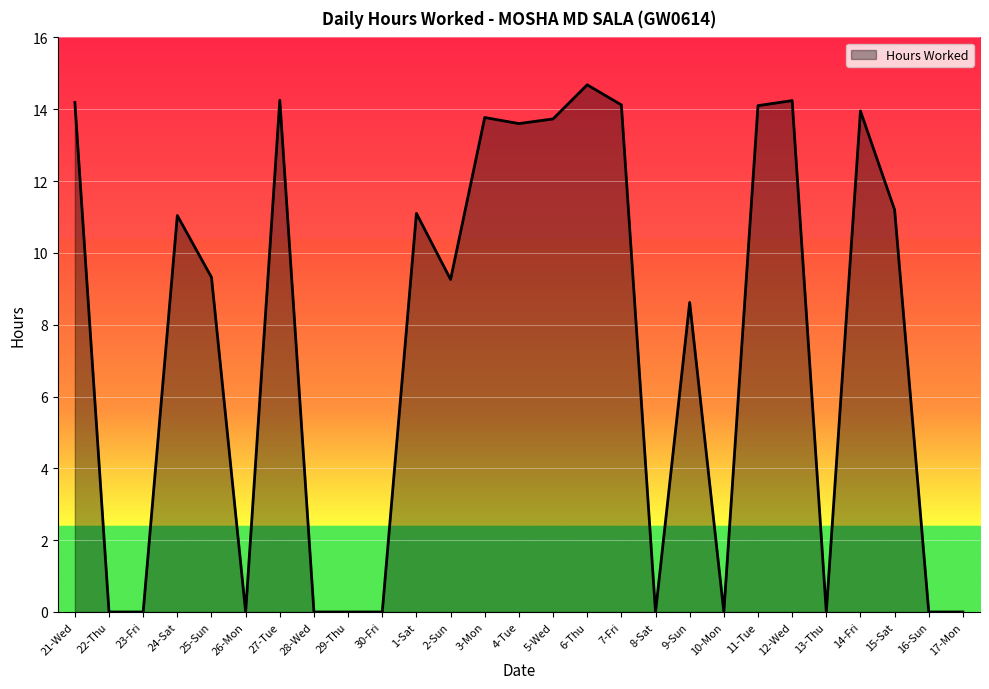

How many categories are shown in the chart?

27